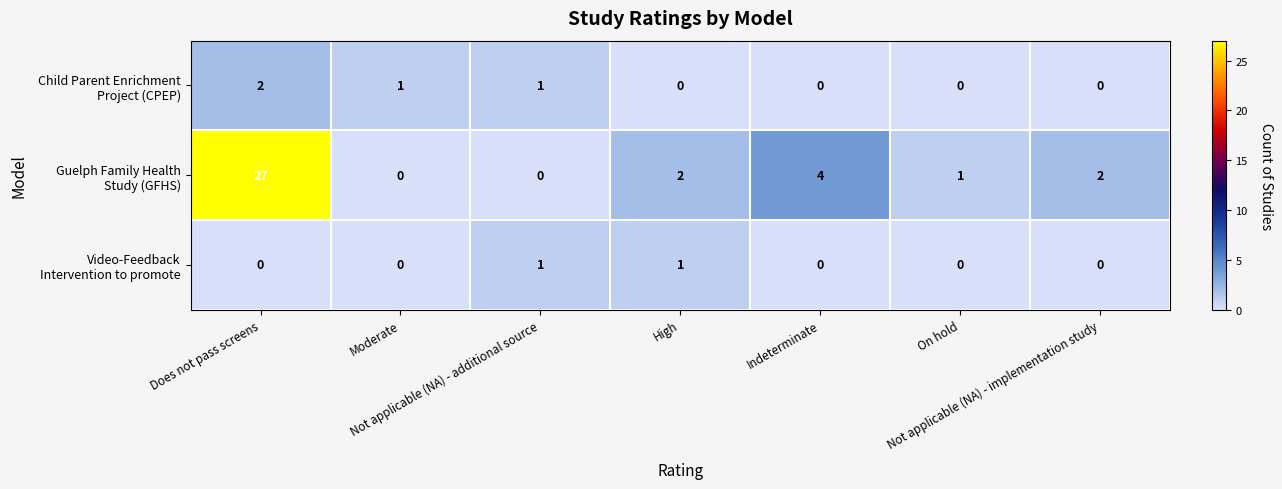

How many data points does each series have?

7